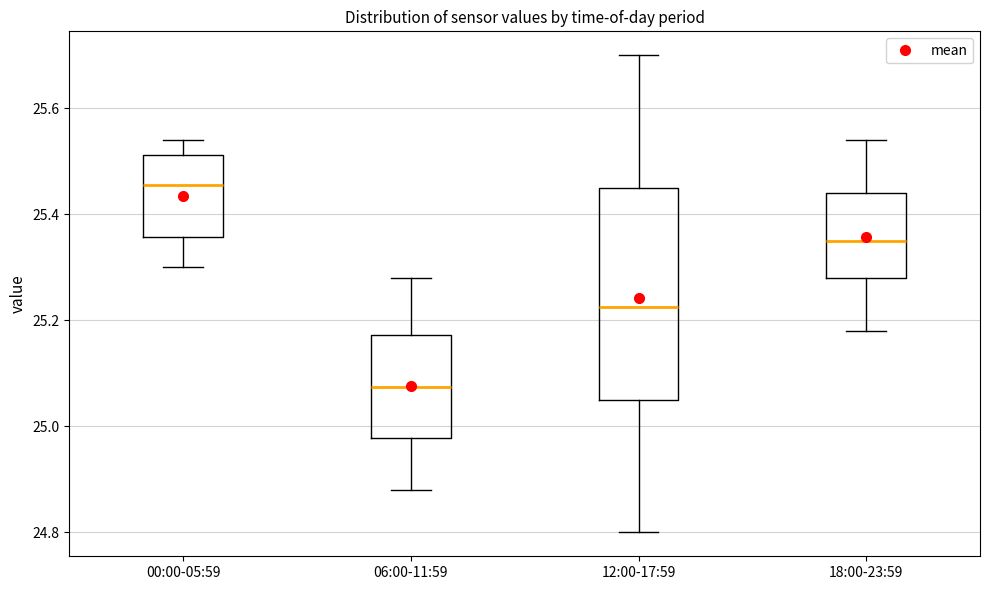

Which box is the tallest, from its lower edge to its upper edge?

12:00-17:59